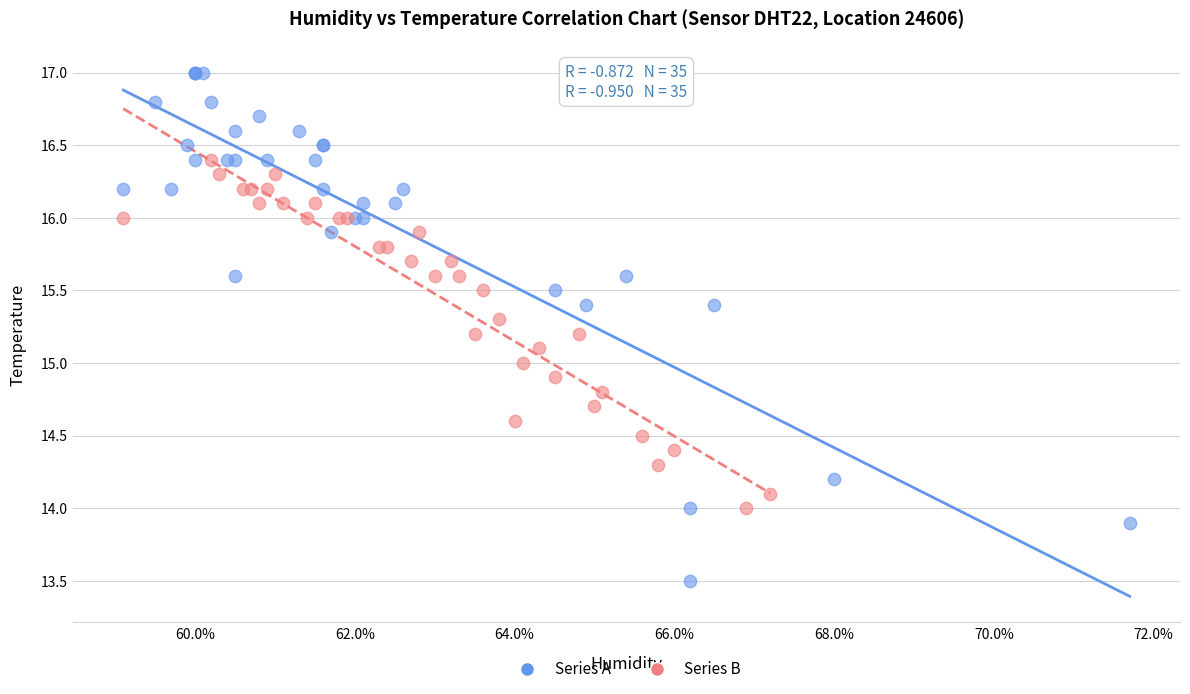

Which series reaches the maximum Y coordinate?

Series A